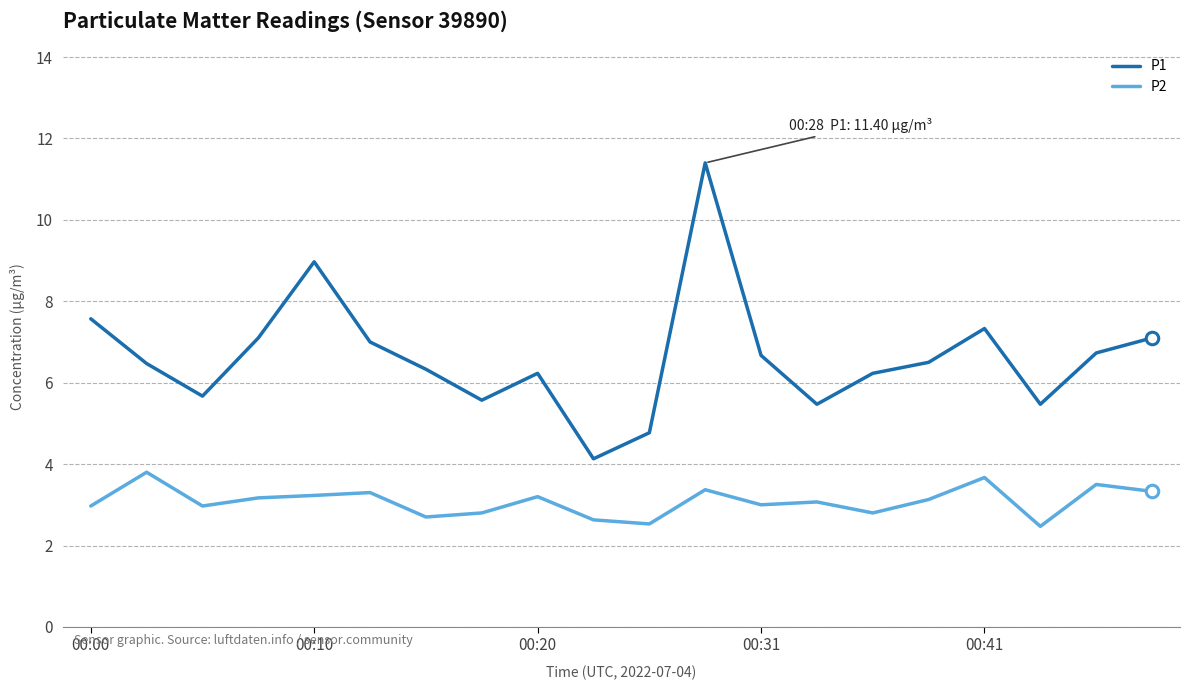

How many categories are shown in the chart?

20